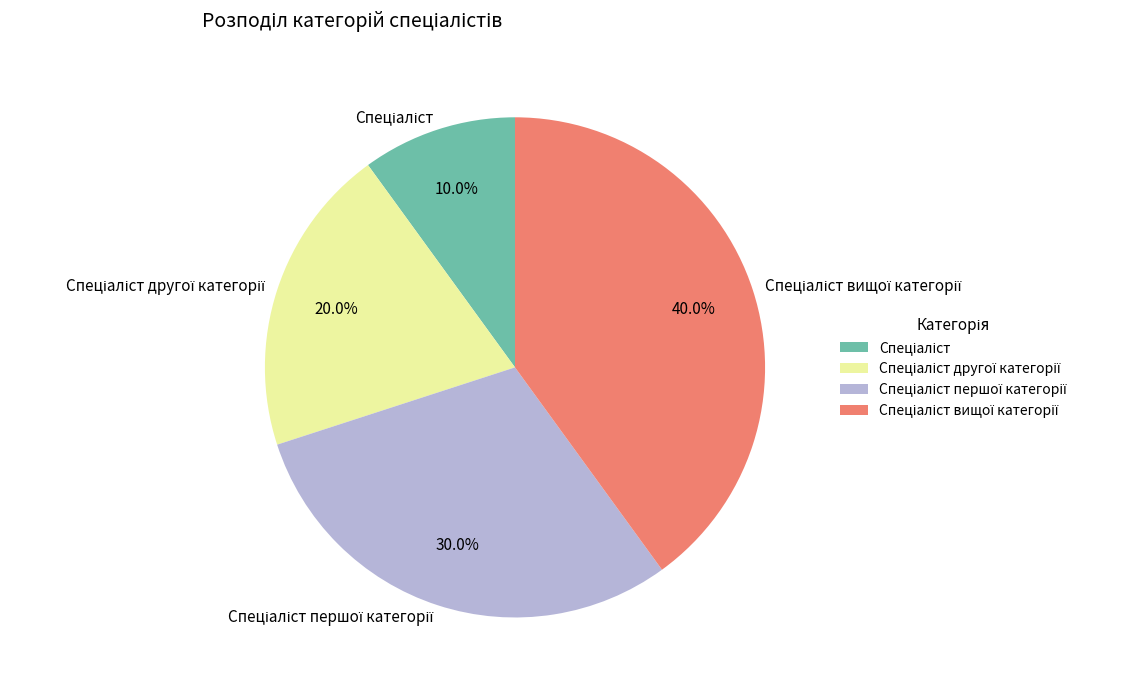

Is there any slice that represents more than half of the pie?

No